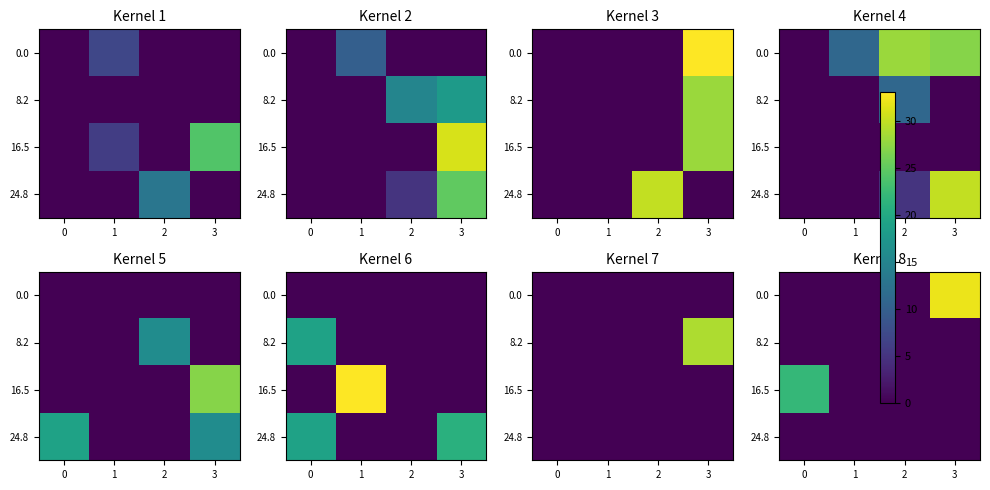

What is the greatest value displayed?

32